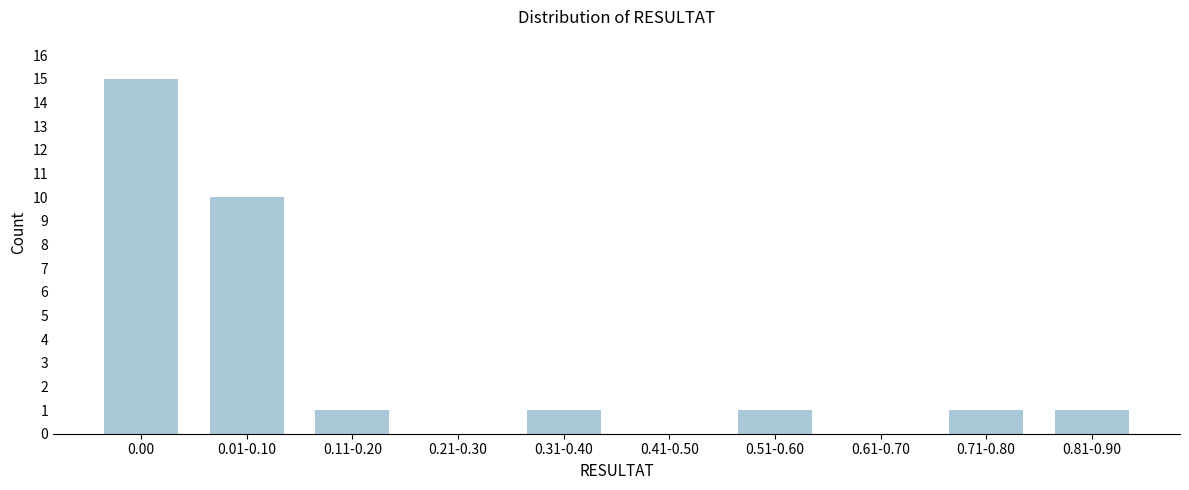

Reading left to right, transcribe all the data shown in this chart.

0.00=15	0.01-0.10=10	0.11-0.20=1	0.21-0.30=0	0.31-0.40=1	0.41-0.50=0	0.51-0.60=1	0.61-0.70=0	0.71-0.80=1	0.81-0.90=1